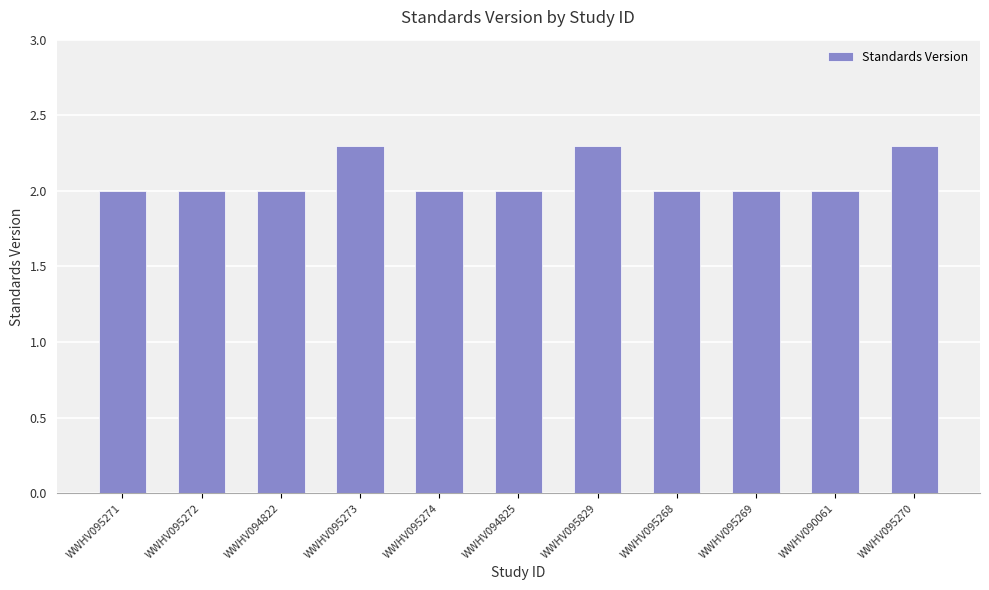

What is the change in value from WWHV094825 to WWHV095829?

+0.3